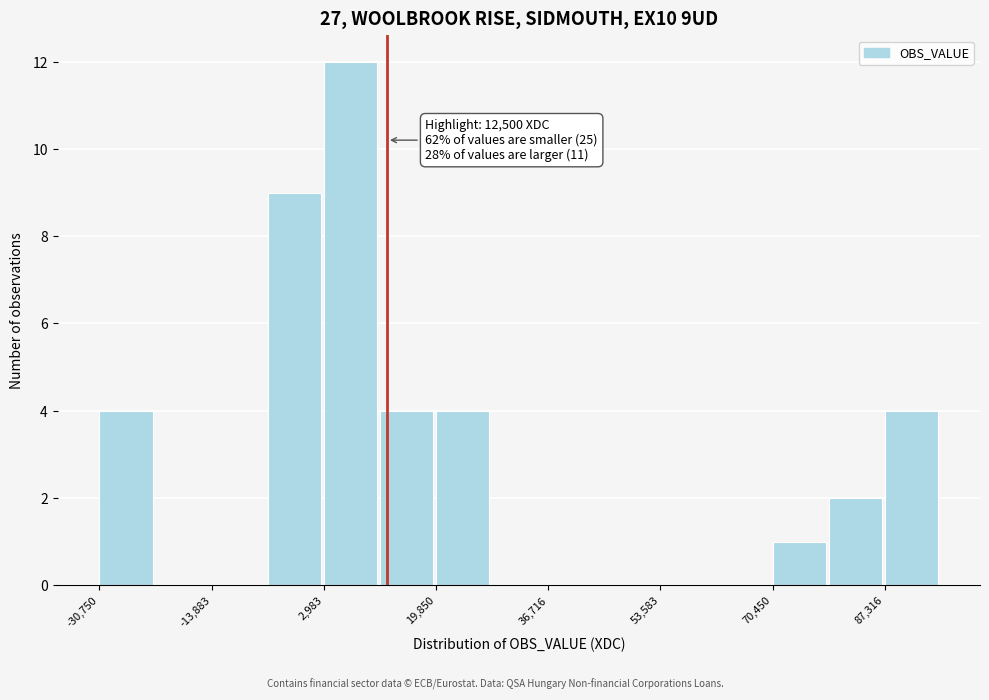

Over which range of the x-axis is the bar tallest?

2000 to 12000